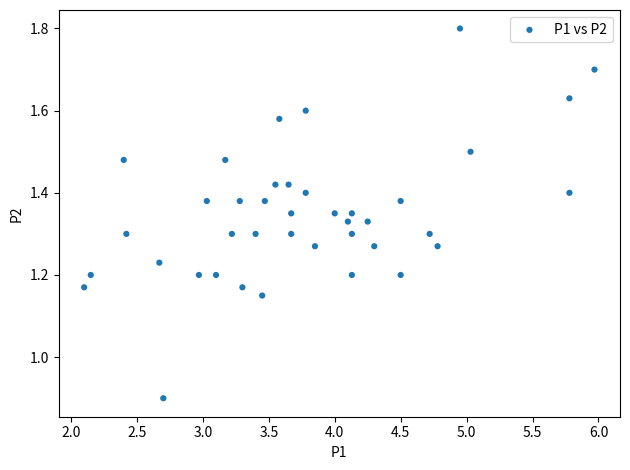

What Y value in the scatter plot is closest to 1?

0.9